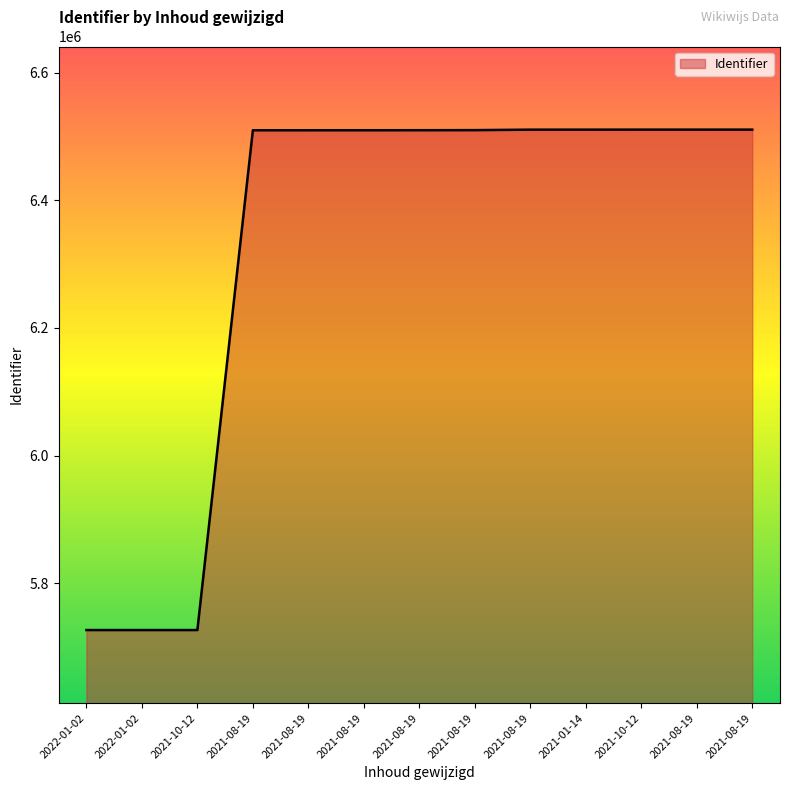

What is the difference between the maximum and minimum values?

783980